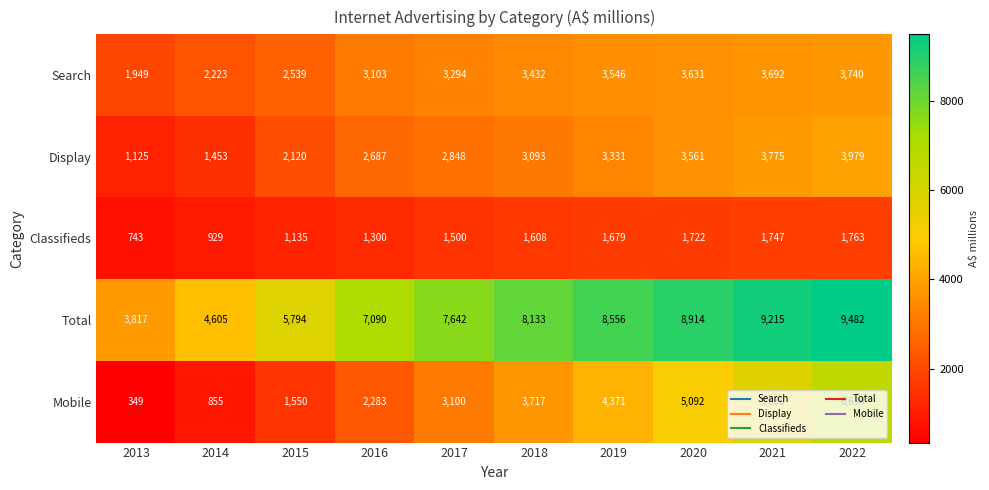

What is the minimum value shown in the chart?

349